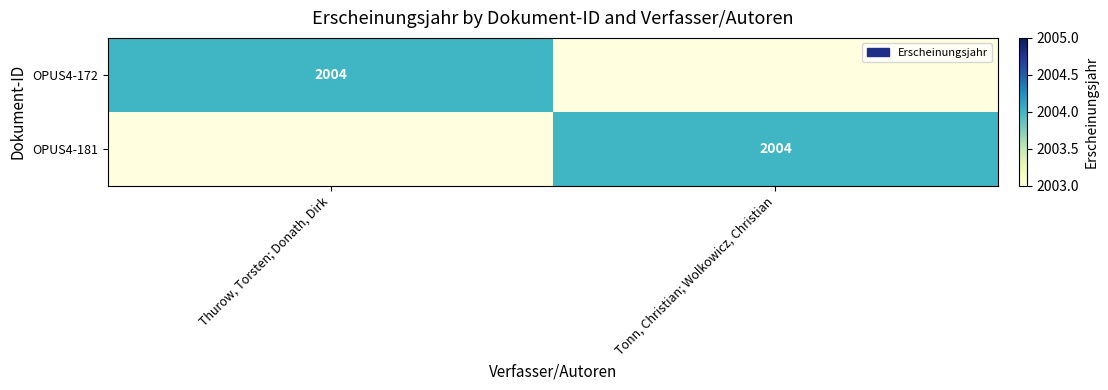

The OPUS4-181 series shows 1295 at Tonn, Christian; Wolkowicz, Christian. True or false?

False